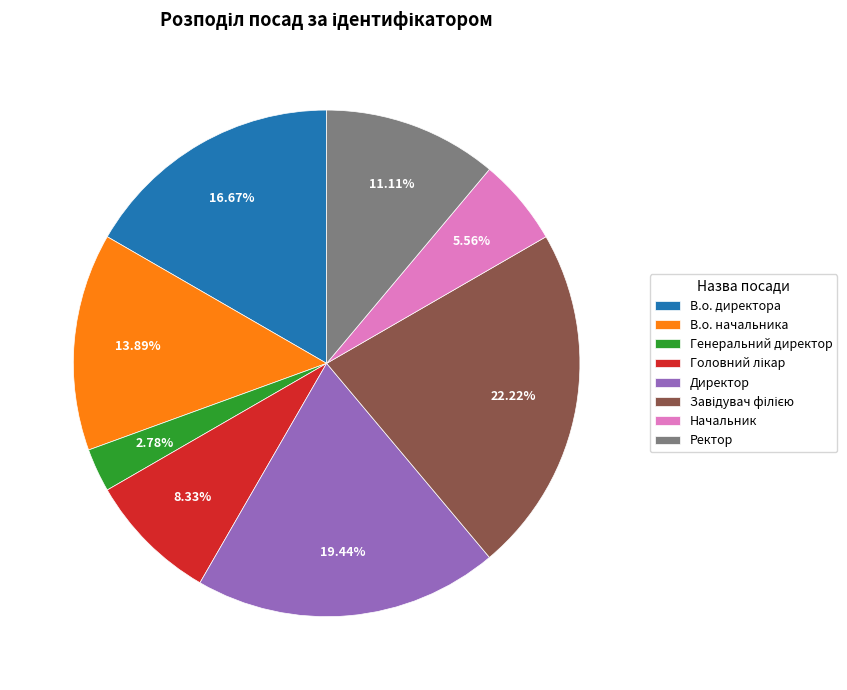

Does any single category account for the majority?

No